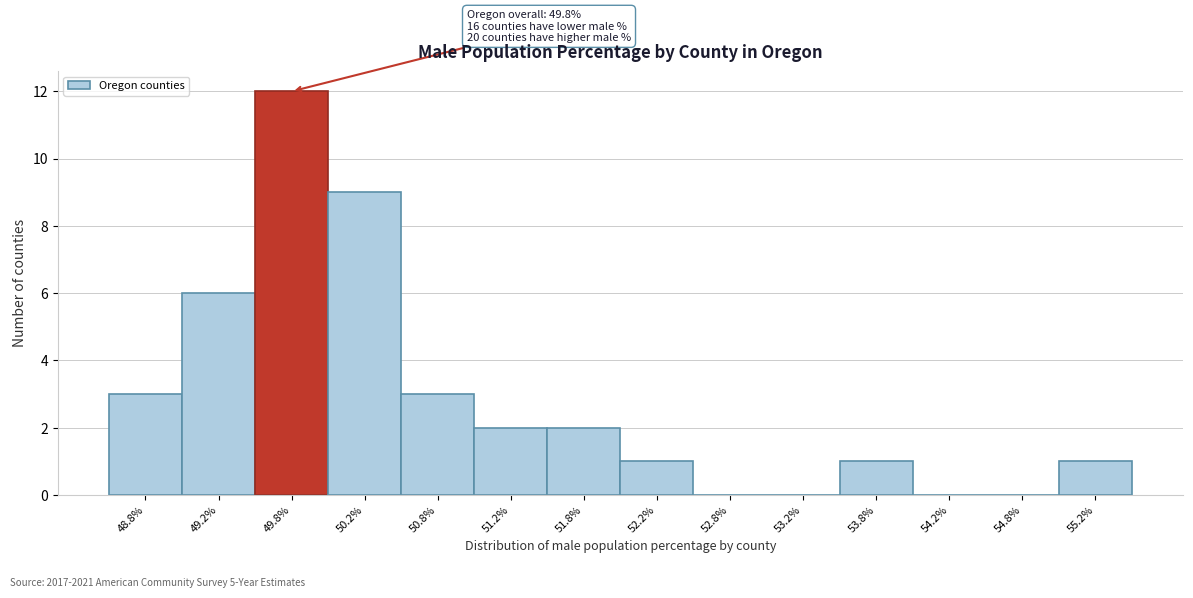

Which range on the x-axis has the tallest bar?

49.5 to 50.0